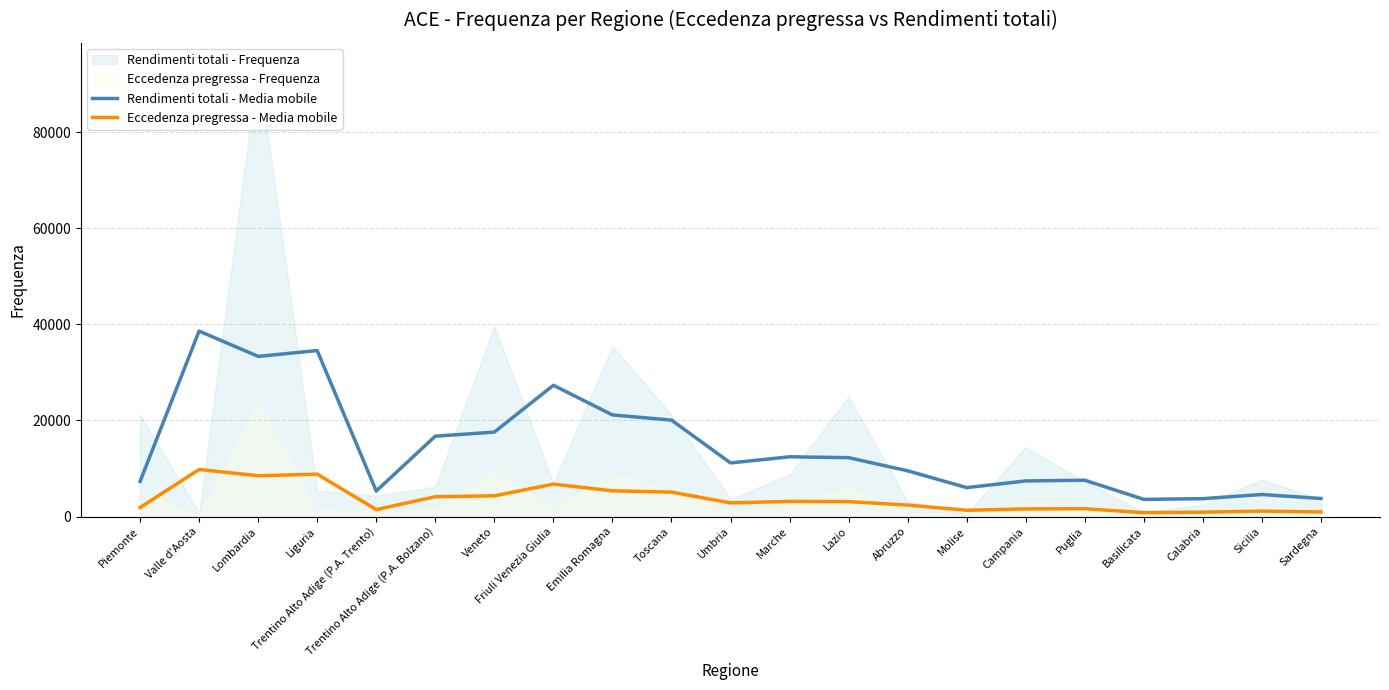

The Rendimenti totali - Media mobile series shows 49140.2 at Lombardia. True or false?

False